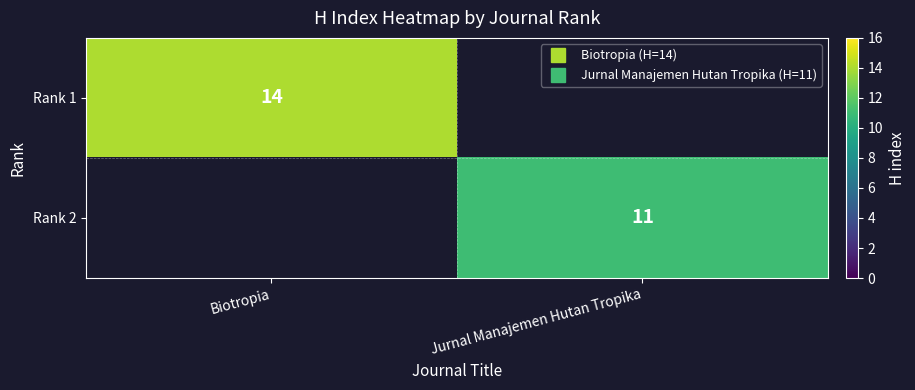

What value does the Rank 2 series have at Jurnal Manajemen Hutan Tropika?

11.0